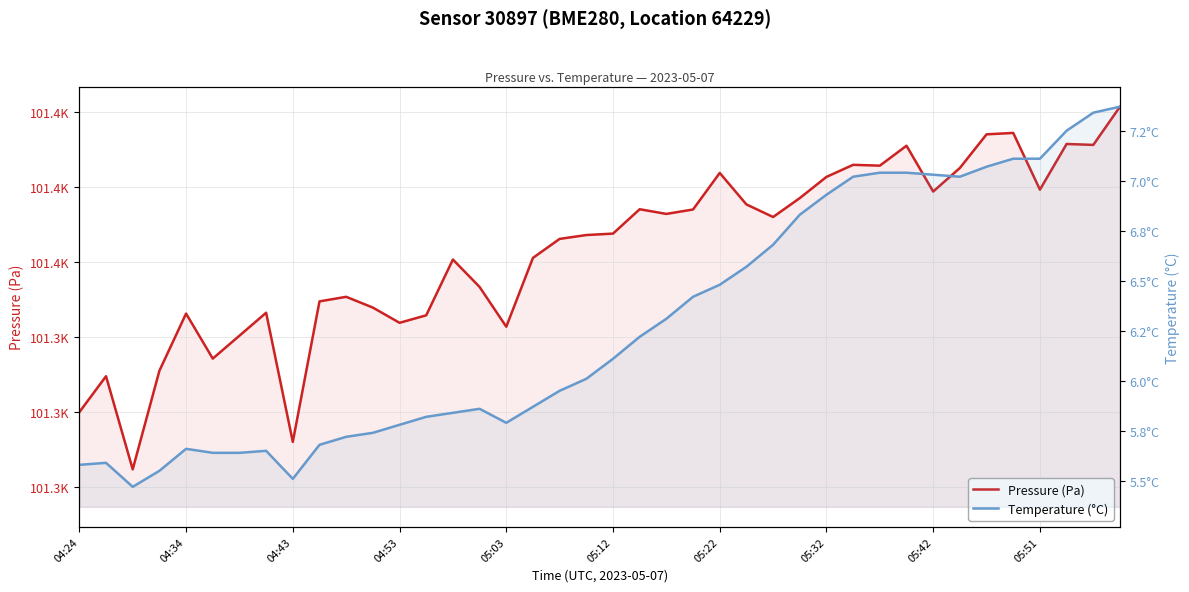

Rank the series by their average value, from highest to lowest.

pressure, temperature